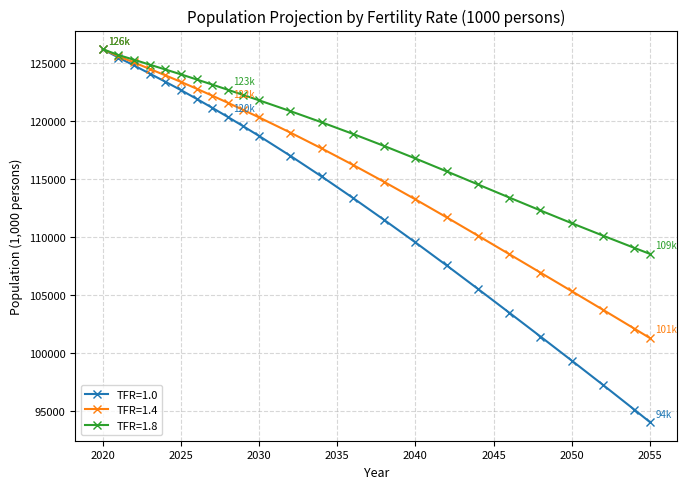

What is the lowest value of the TFR=1.8 series?

108516.5